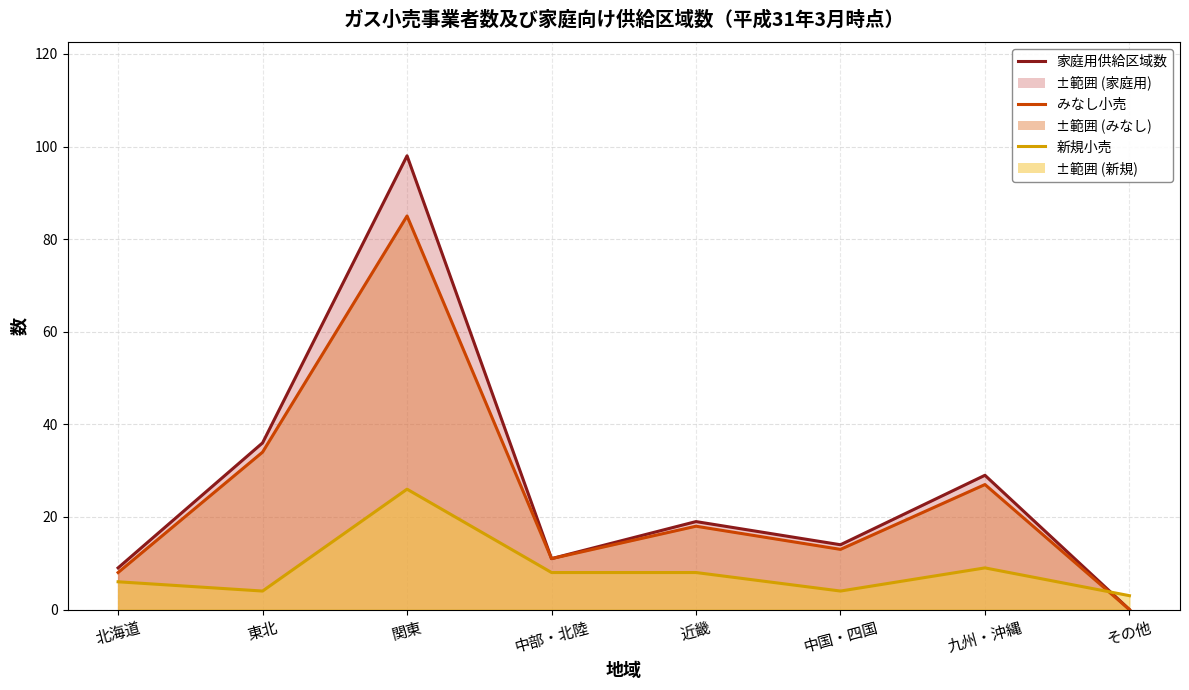

Reading left to right, extract all data points from this chart.

家庭用供給区域数 (line): 北海道=9	東北=36	関東=98	中部・北陸=11	近畿=19	中国・四国=14	九州・沖縄=29	その他=0
みなし小売 (line): 北海道=8	東北=34	関東=85	中部・北陸=11	近畿=18	中国・四国=13	九州・沖縄=27	その他=0
新規小売 (line): 北海道=6	東北=4	関東=26	中部・北陸=8	近畿=8	中国・四国=4	九州・沖縄=9	その他=3